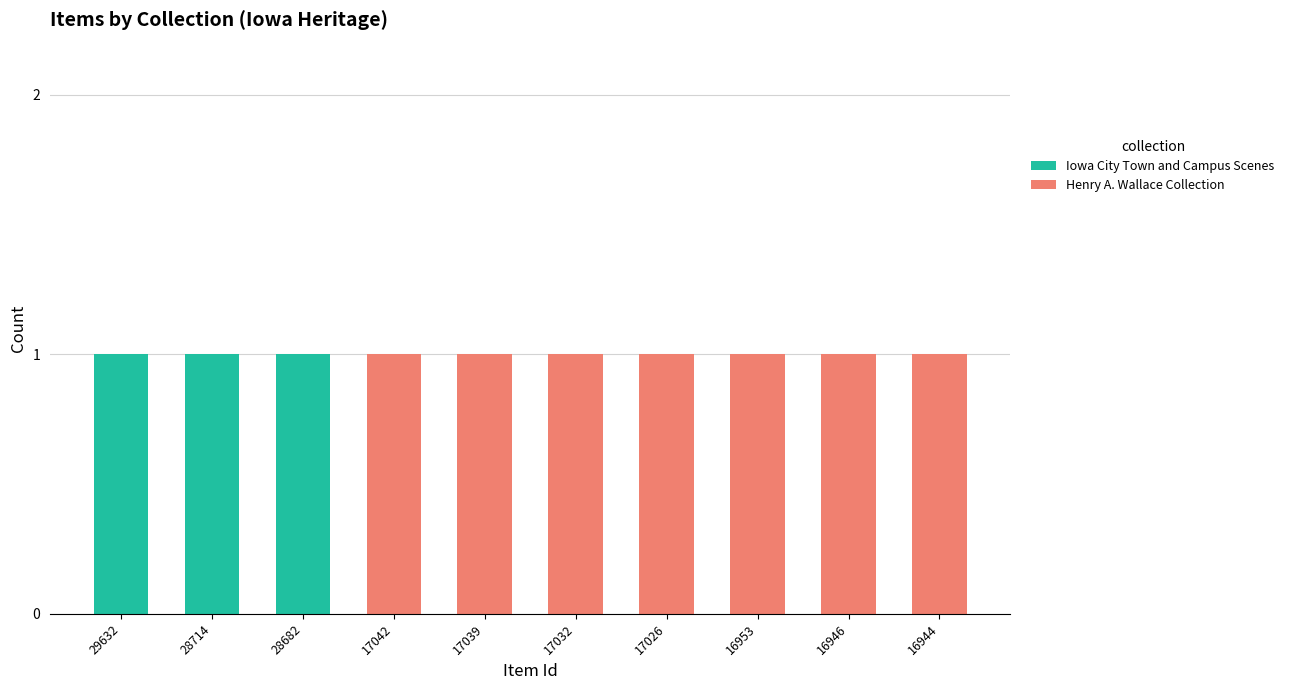

Are the bars horizontal?

No